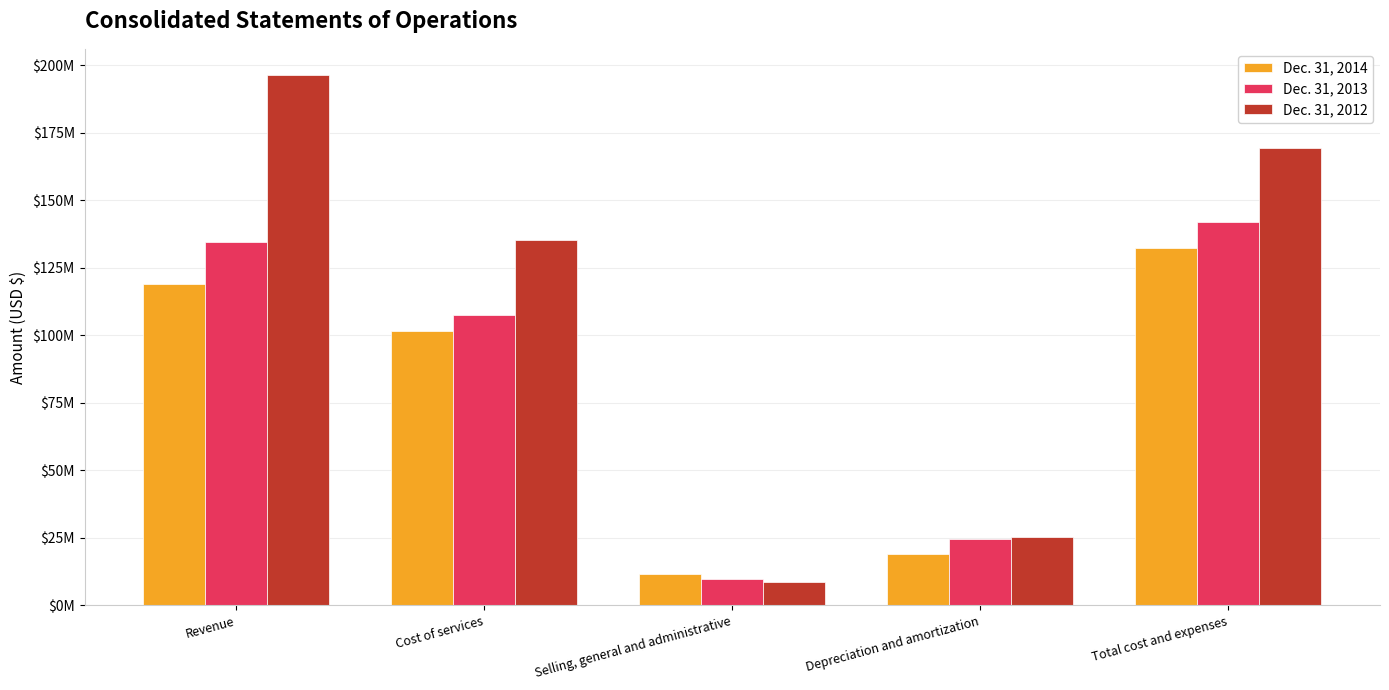

True or false: Dec. 31, 2013 has a value of 91851045 at Total cost and expenses.

False